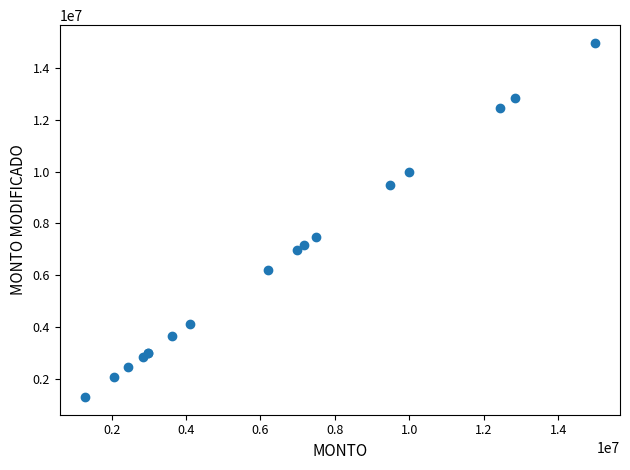

What Y value in the scatter plot is closest to 8132686?

7485536.2